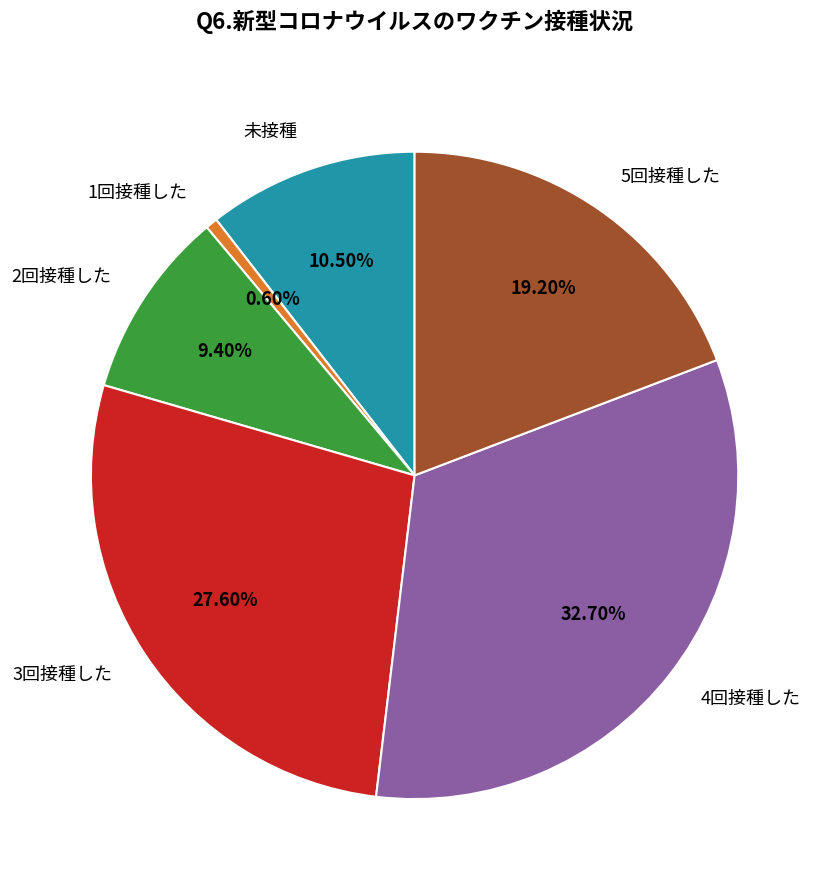

What is the ratio of the value at 3回接種した to the value at 1回接種した?

46.0